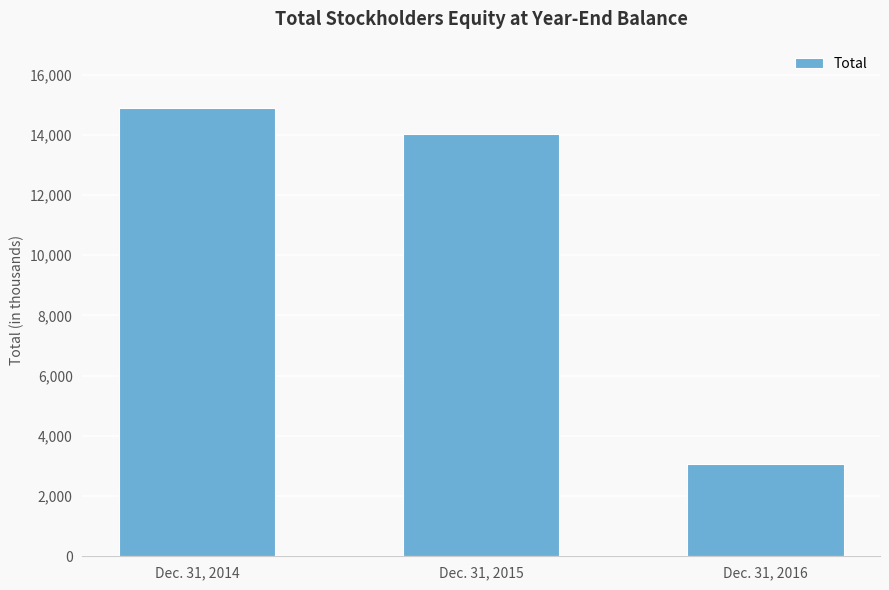

Which label corresponds to the largest value in the chart?

Dec. 31, 2014